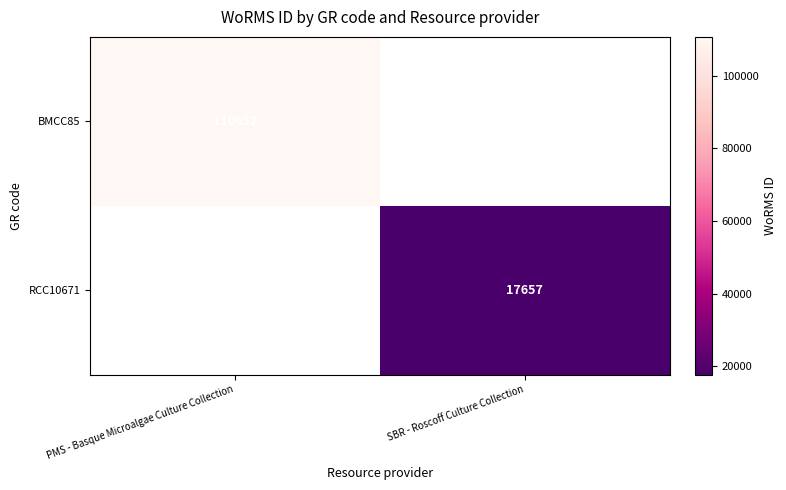

The value of BMCC85 at PMS - Basque Microalgae Culture Collection is 197289. True or false?

False